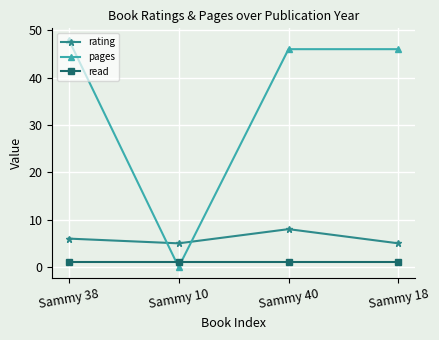

Which series has the largest total across all categories?

pages